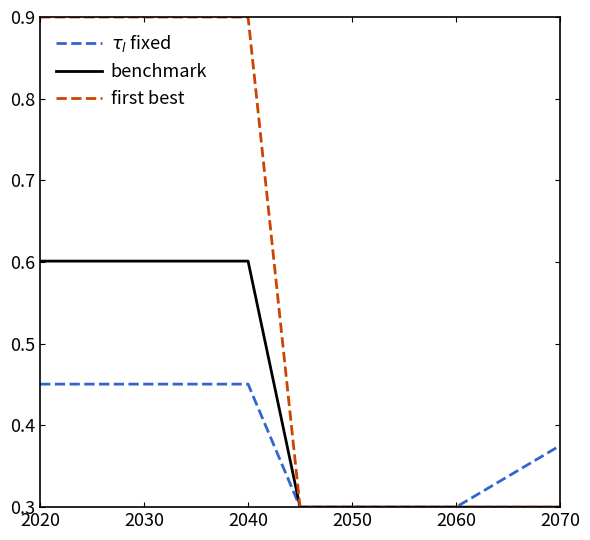

Which series has the largest total across all categories?

first best